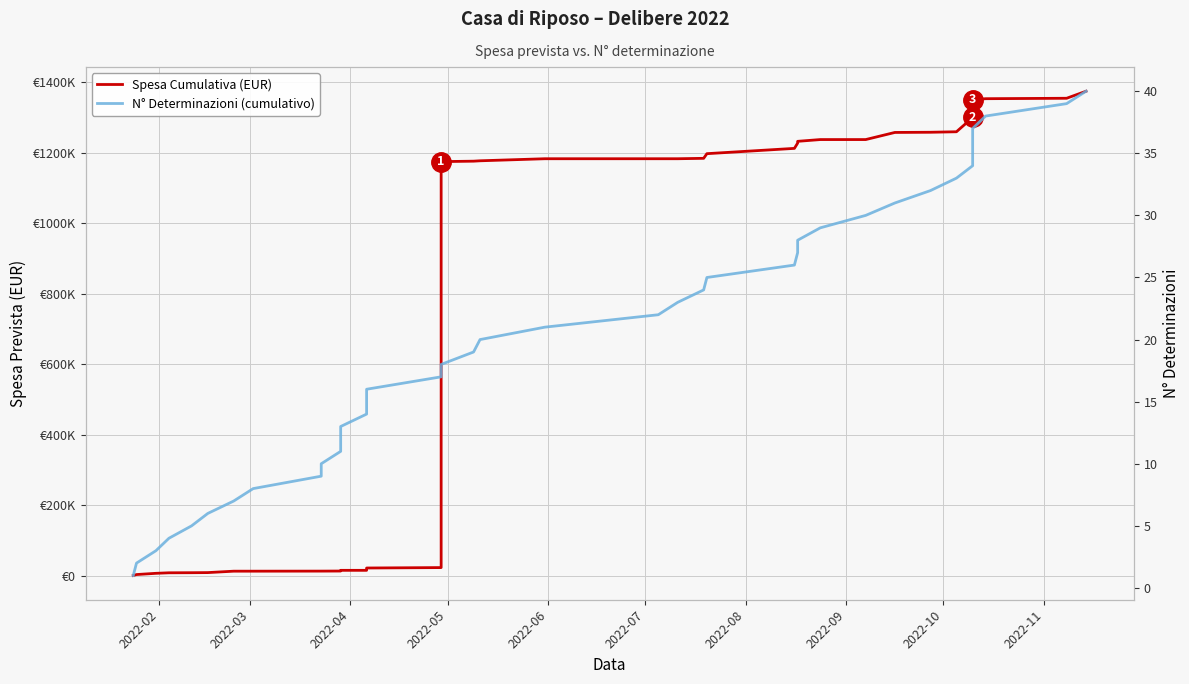

True or false: N° Determinazioni (cumulativo) and Spesa Cumulativa (EUR) intersect in this chart.

False